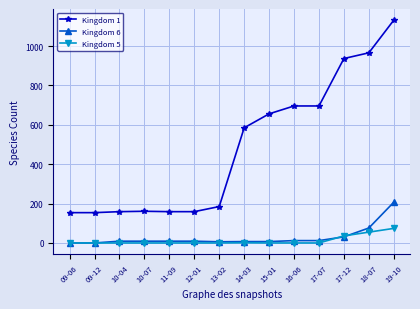

What is the spread (max minus min) of values at 11-09?

159